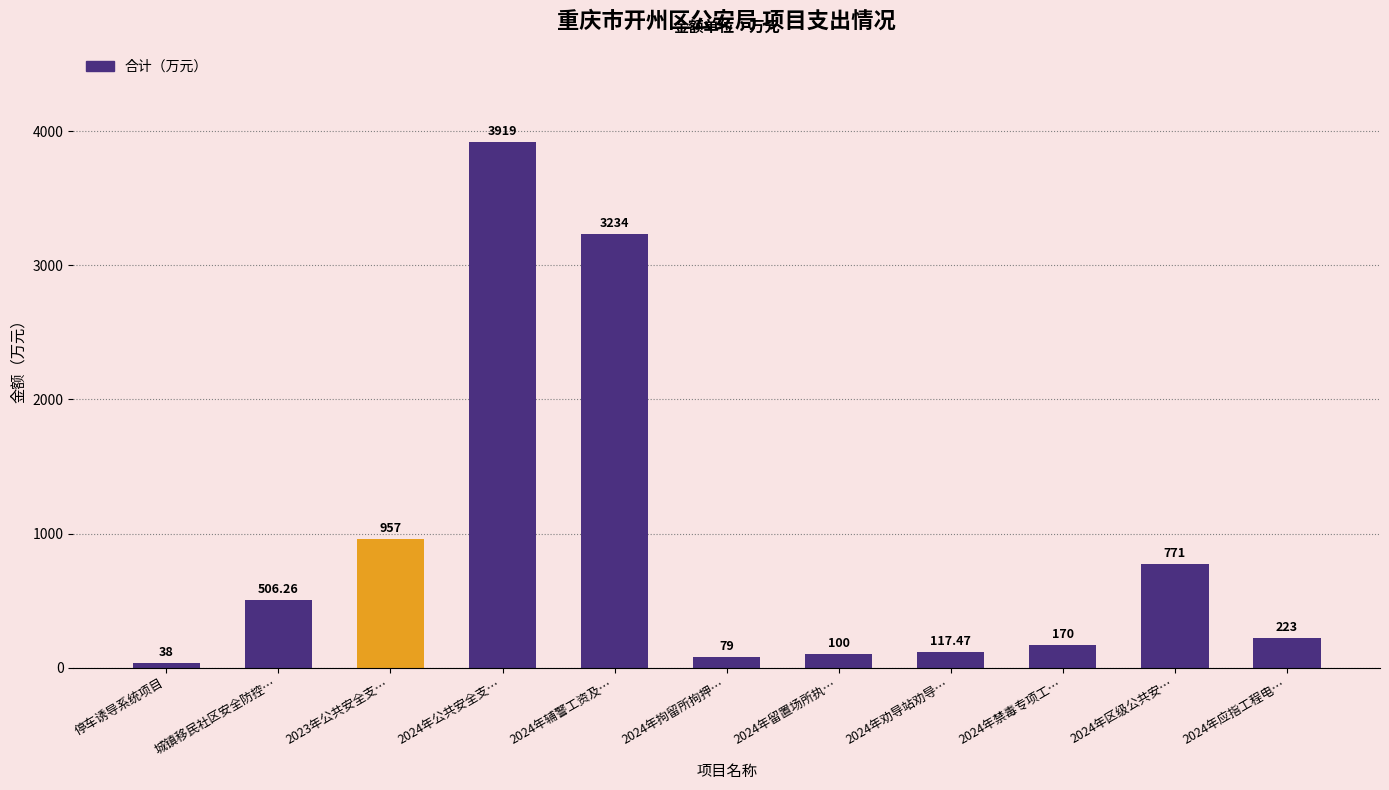

Rank the categories by value from highest to lowest.

2024年公共安全支…, 2024年辅警工资及…, 2023年公共安全支…, 2024年区级公共安…, 城镇移民社区安全防控…, 2024年应指工程电…, 2024年禁毒专项工…, 2024年劝导站劝导…, 2024年留置场所执…, 2024年拘留所拘押…, 停车诱导系统项目